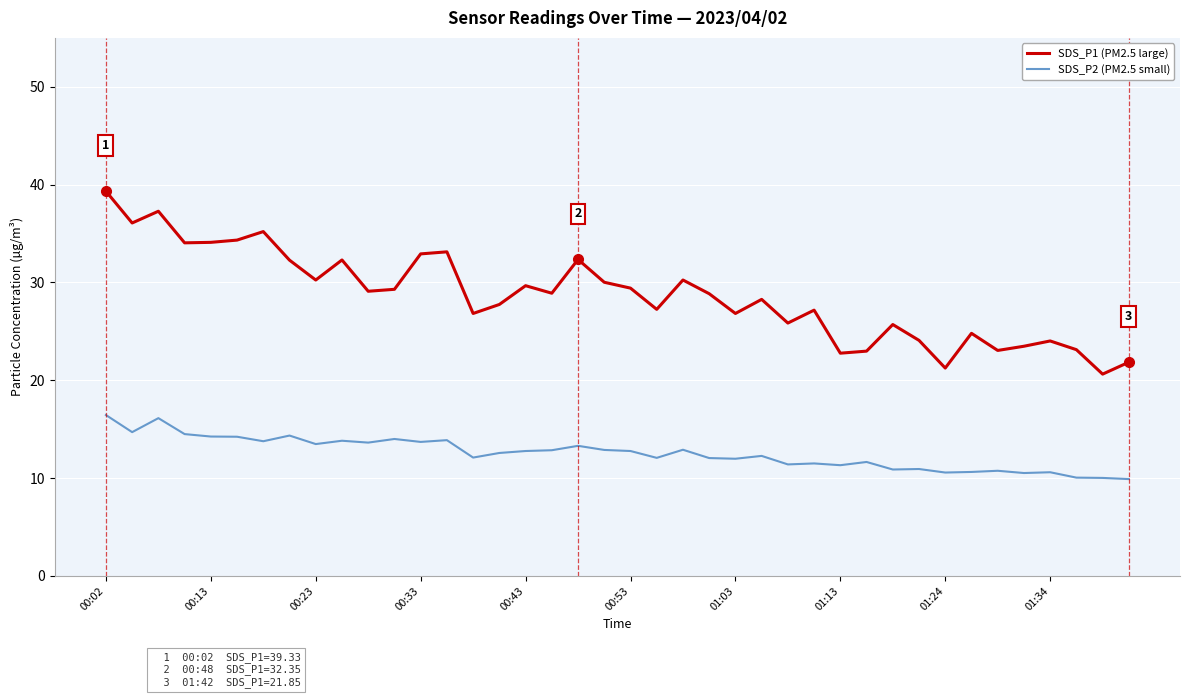

List the series in order of their peak value, lowest first.

SDS_P2 (PM2.5 small), SDS_P1 (PM2.5 large)